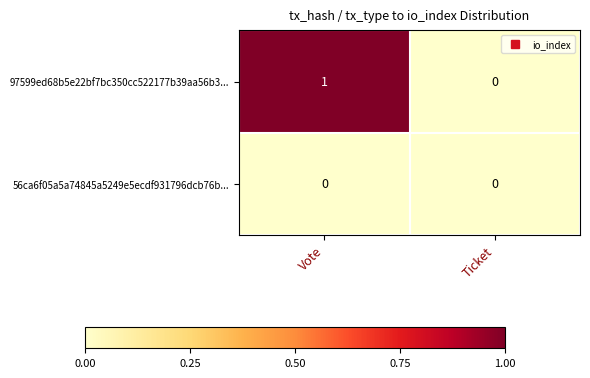

Which label corresponds to the largest value in the chart?

Vote